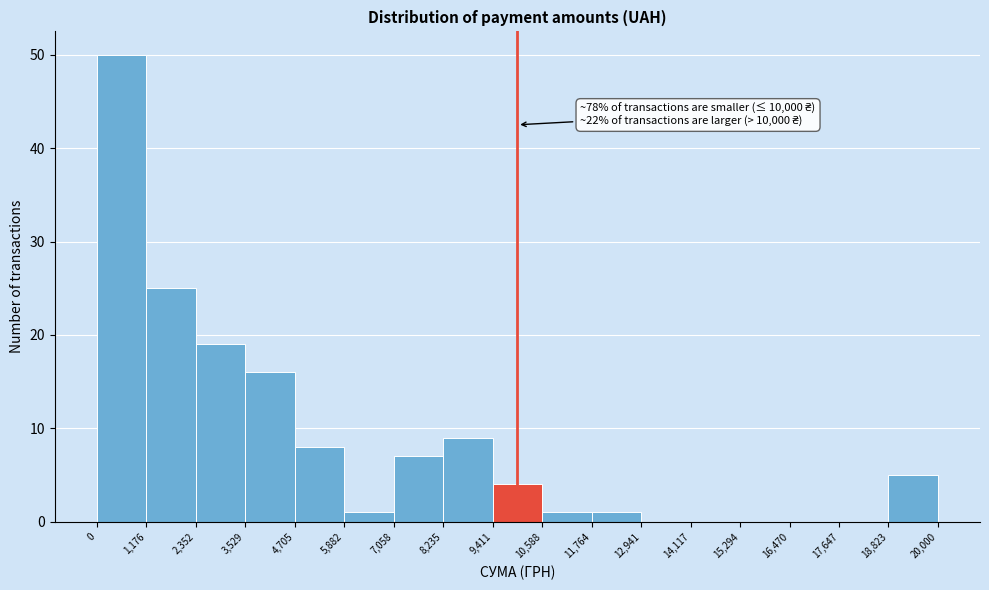

Over which range of the x-axis is the bar tallest?

0 to 1,176